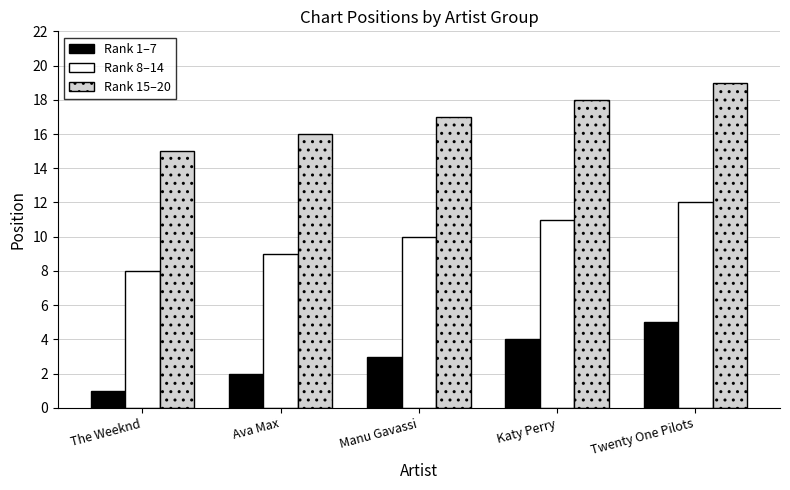

At which label is Rank 15–20 closest to 17?

Manu Gavassi